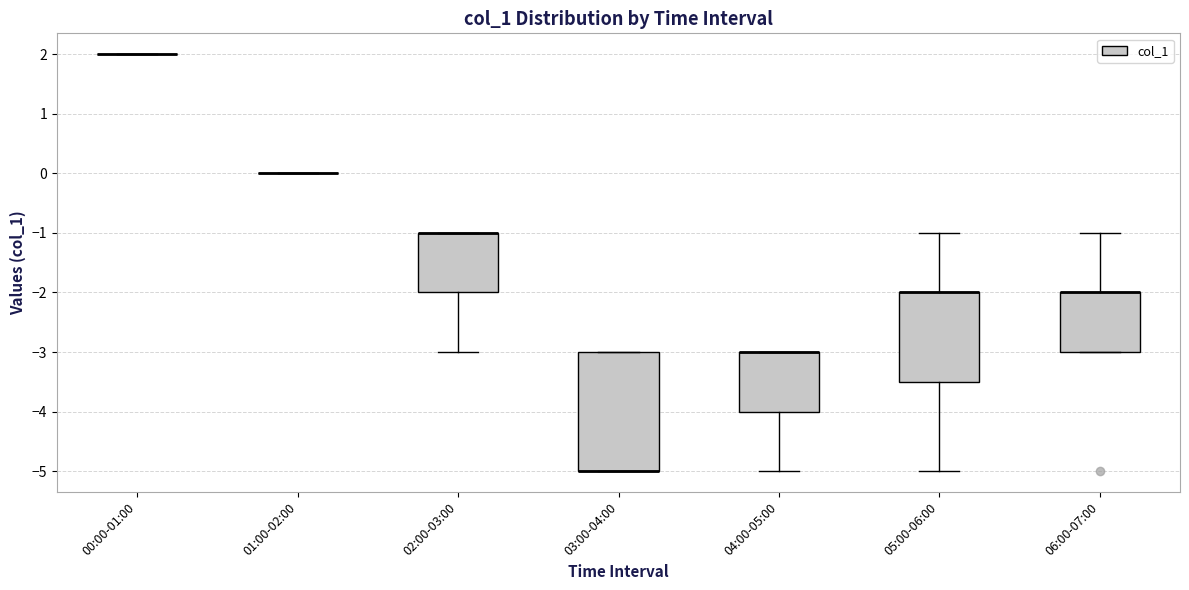

Comparing the boxes themselves (not the whiskers), which one is the tallest?

03:00-04:00